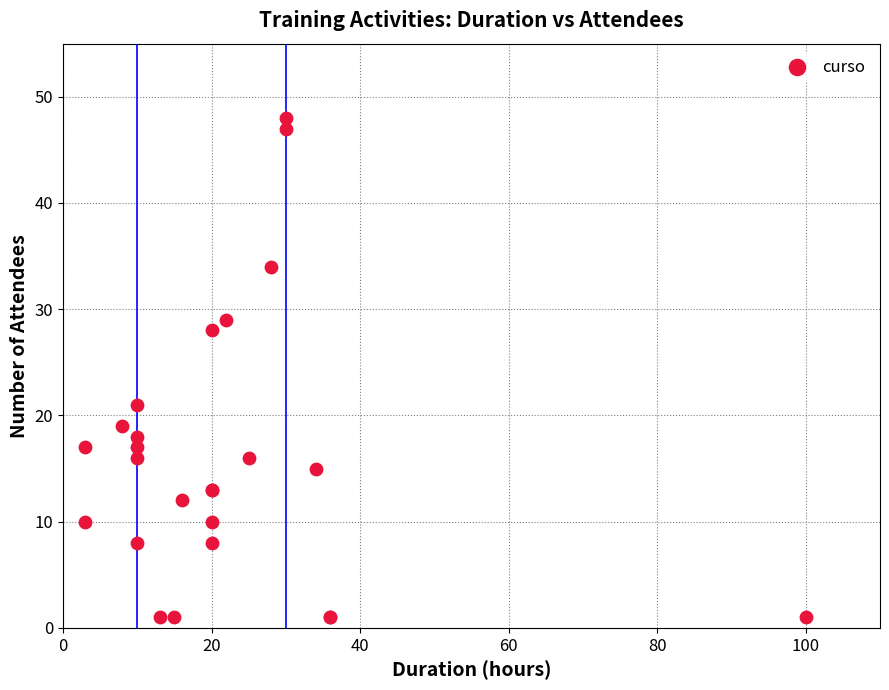

What Y value in the scatter plot is closest to 24?

21